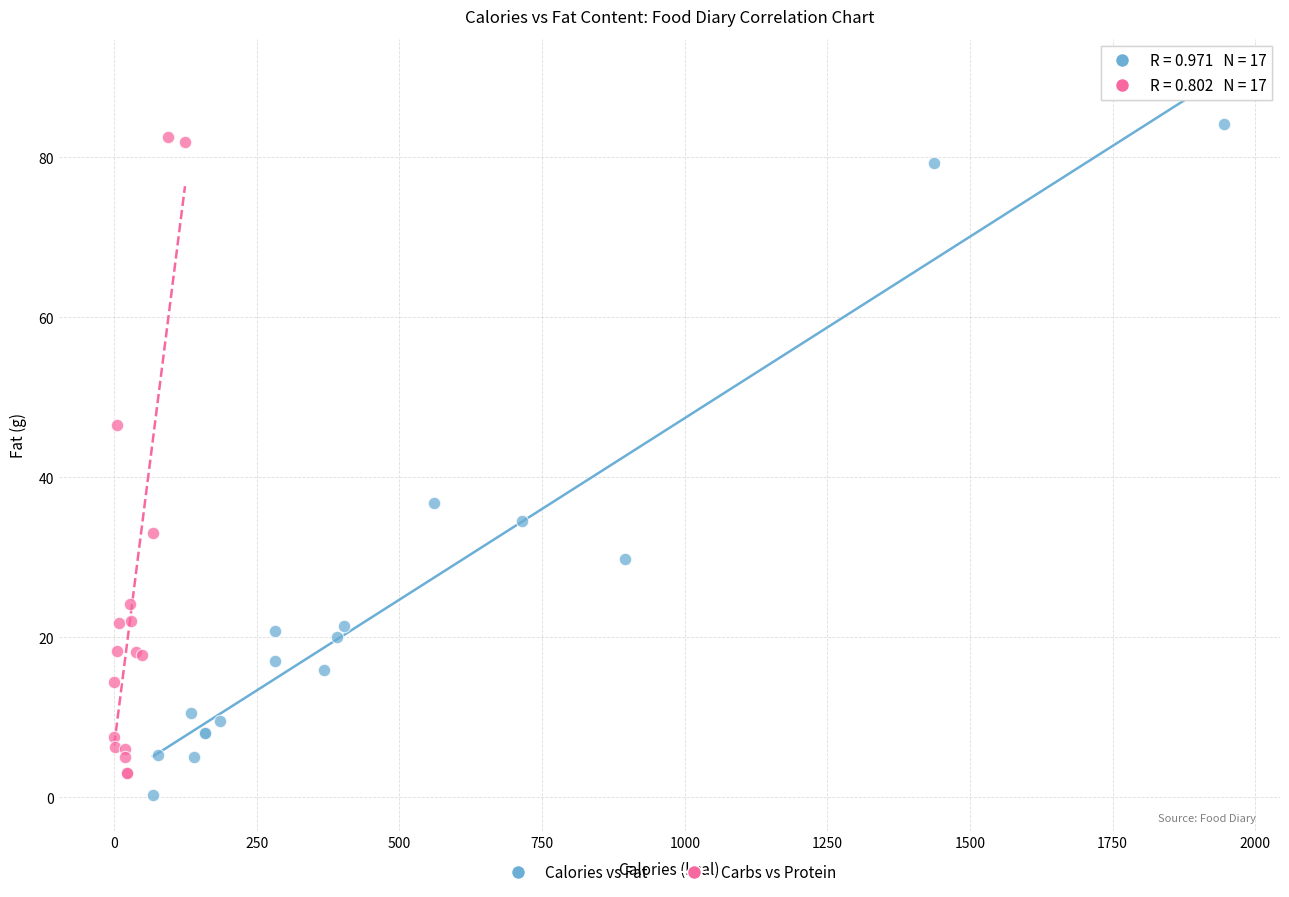

Which series has the widest spread of Y values?

Calories vs Fat